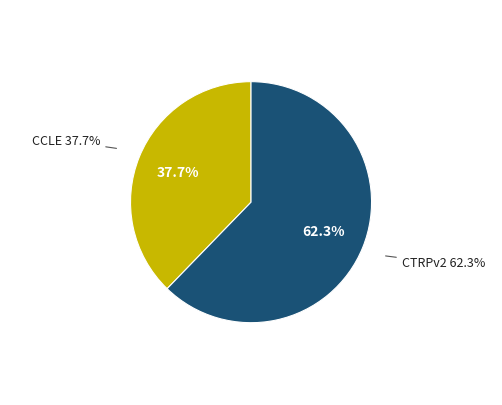

Which has a higher value, CTRPv2 or CCLE?

CTRPv2